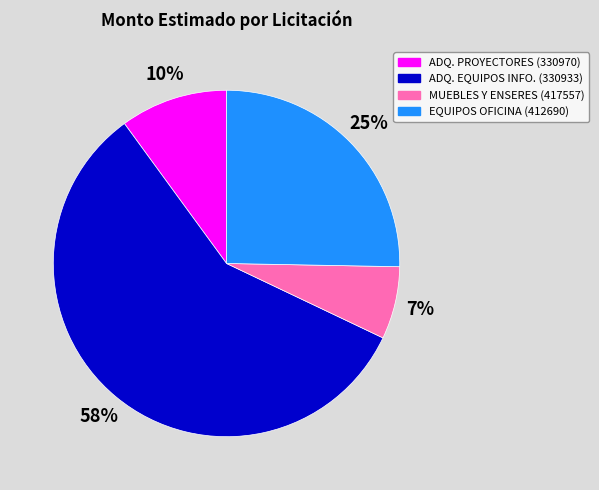

Count the number of slices in the pie.

4